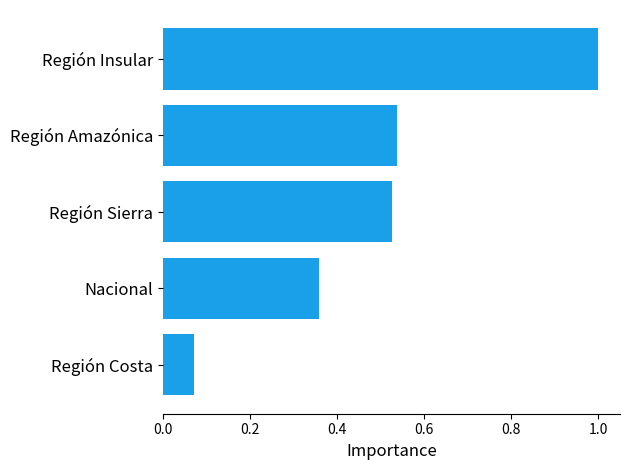

Which label corresponds to the largest value in the chart?

Región Insular